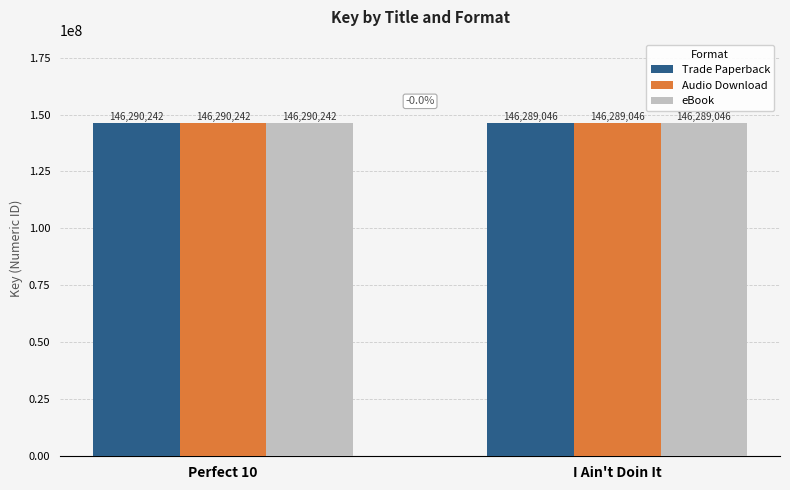

What is the total value across all series at Perfect 10?

438870726